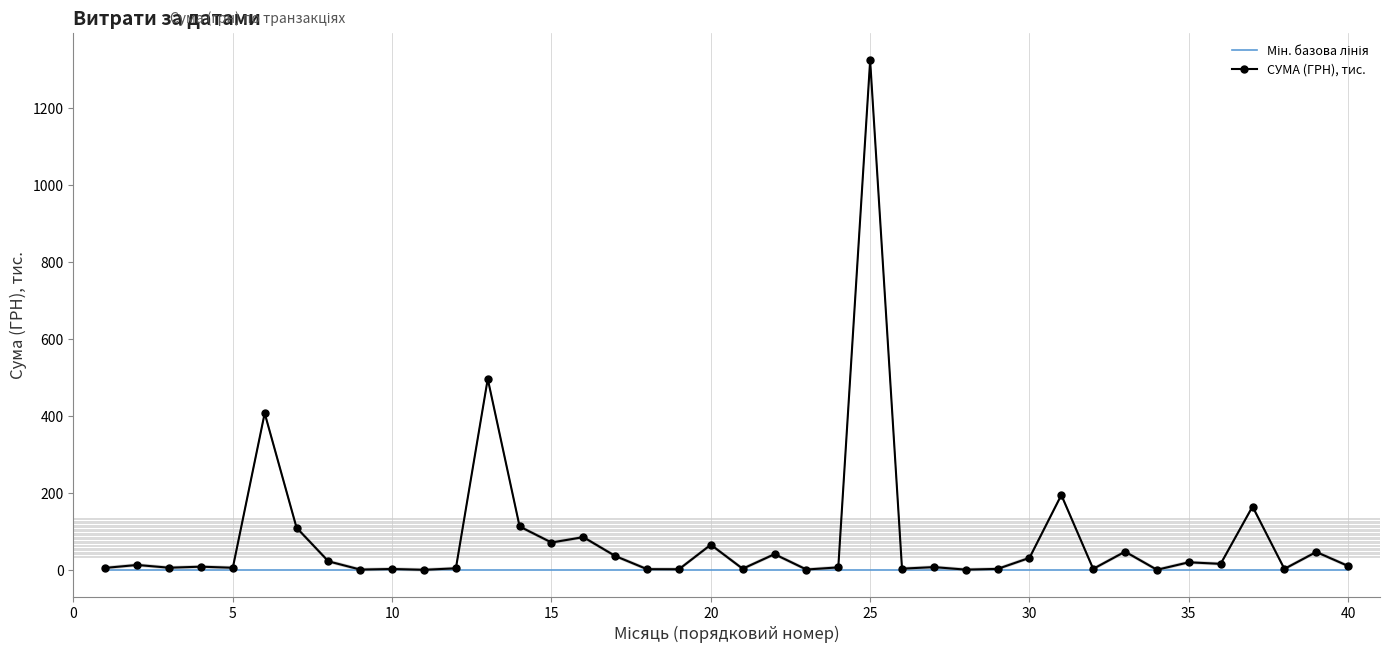

True or false: СУМА (ГРН), тис. has a value of 31.6 at 30.

True